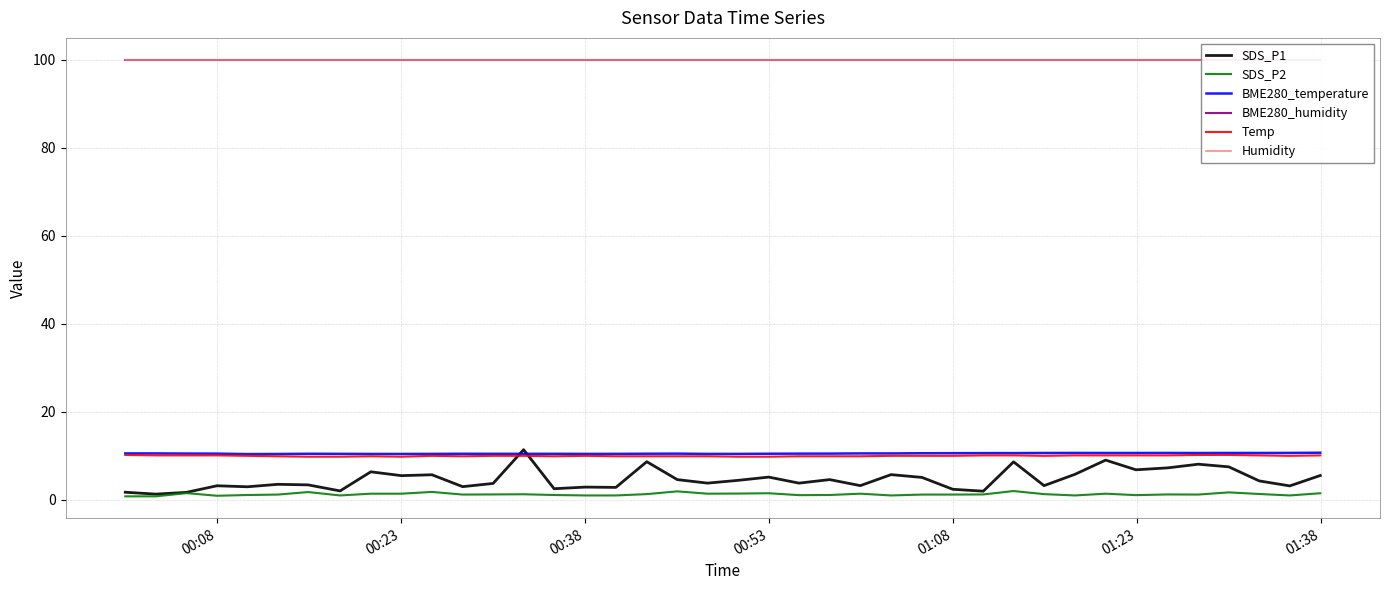

True or false: BME280_temperature and SDS_P1 intersect in this chart.

True